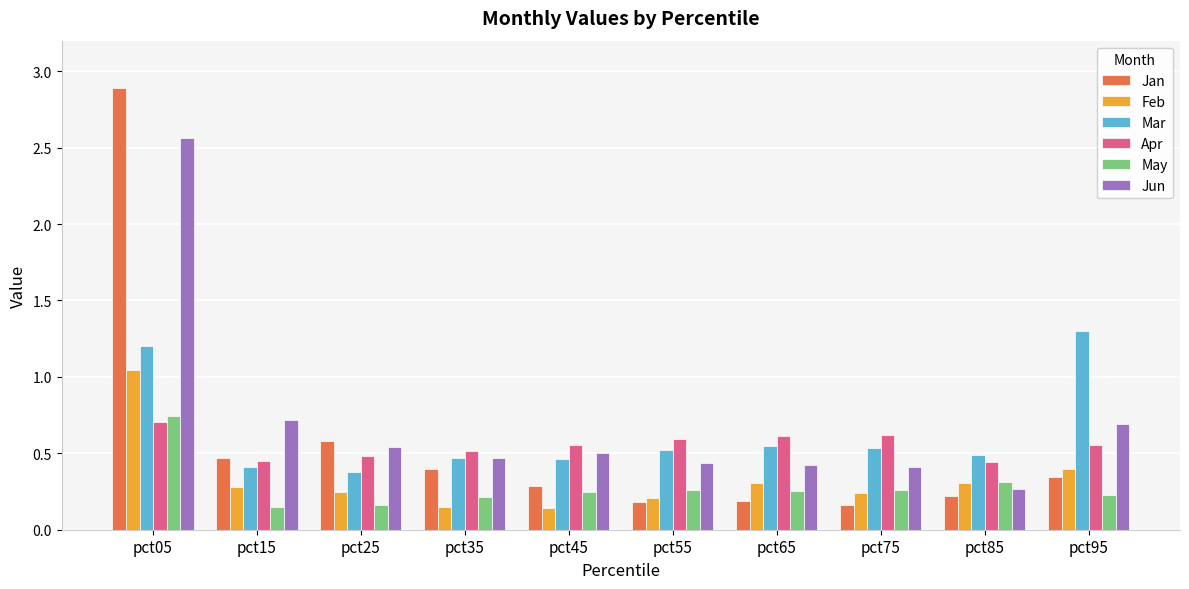

At which label does Apr reach its peak?

pct05